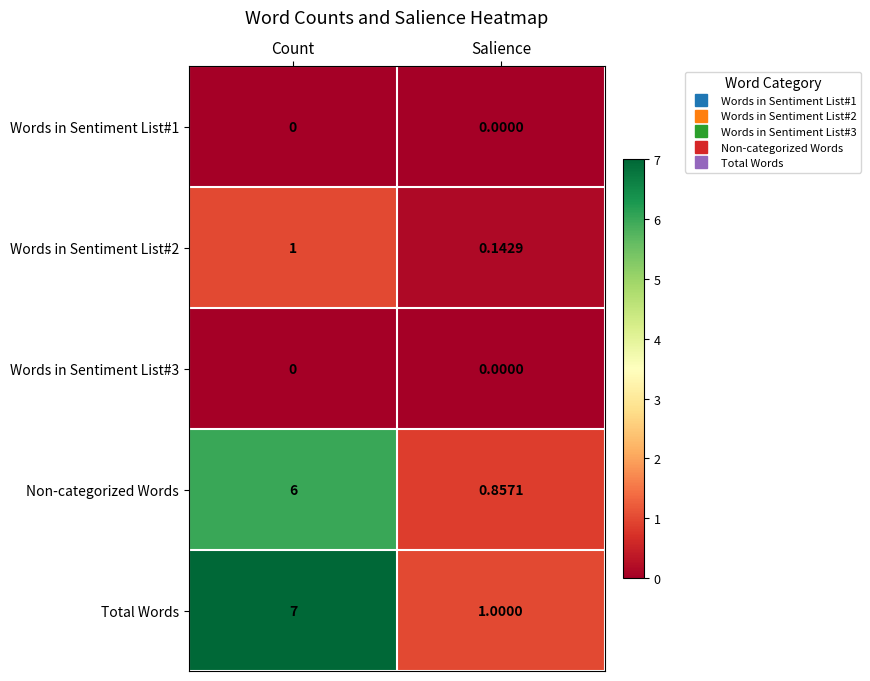

Which series has the largest range (max minus min)?

Total Words